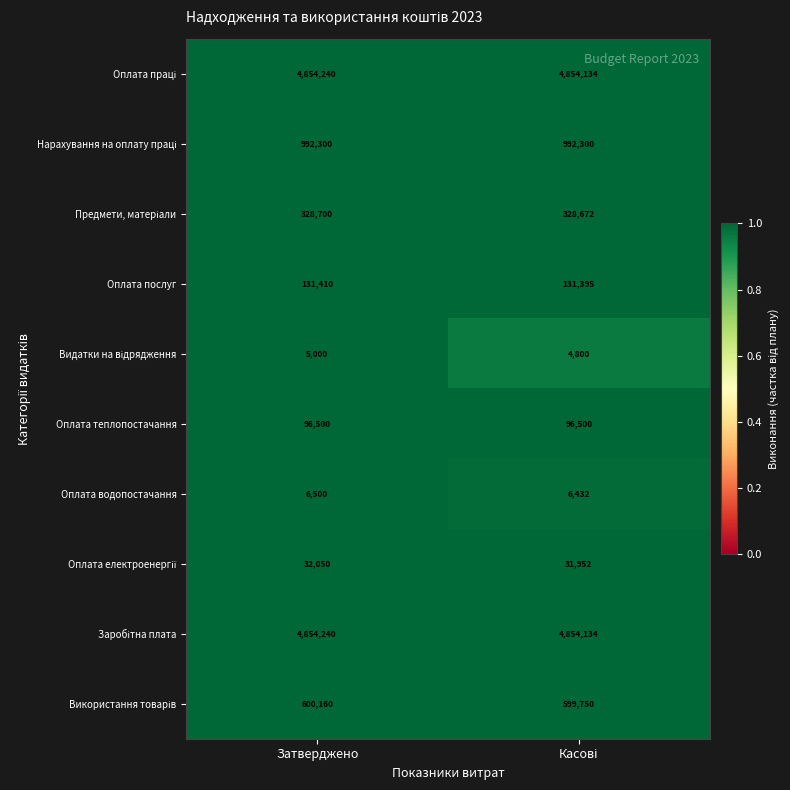

What is the lowest value of the Оплата теплопостачання series?

96500